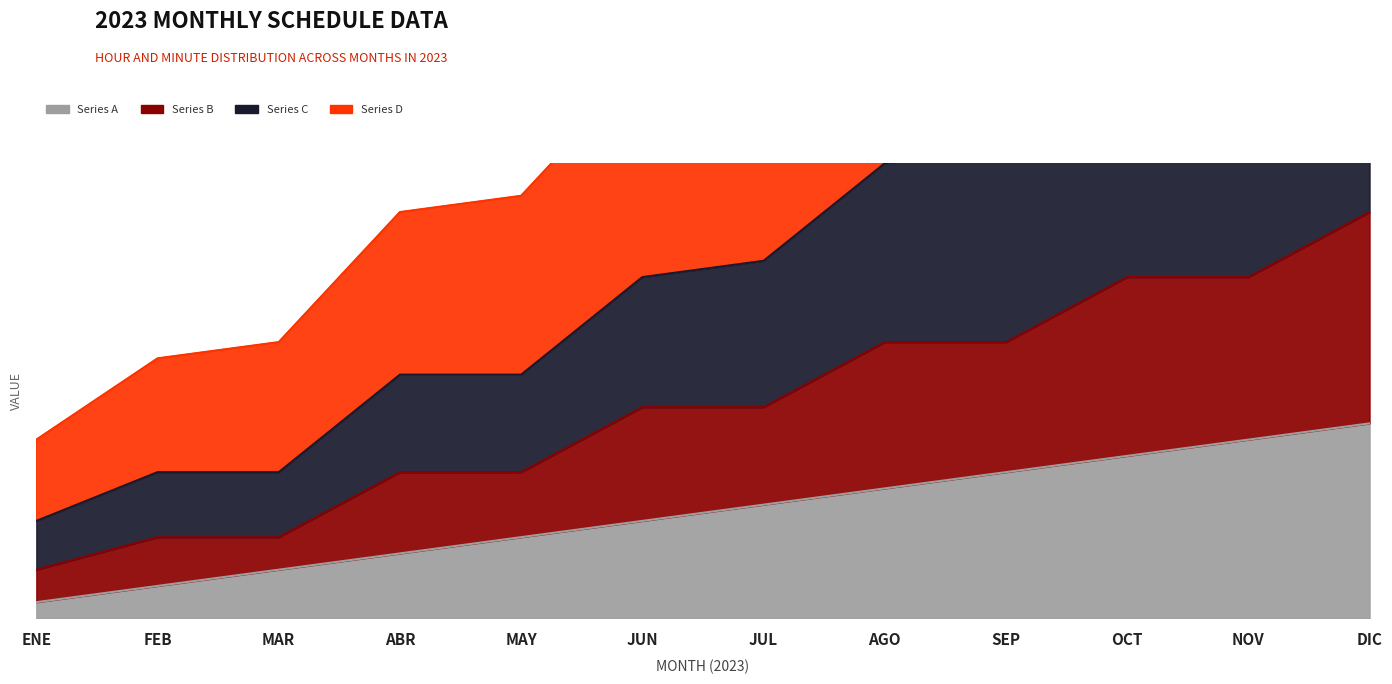

What is the value of the Series C point at the 10th from the left?

56